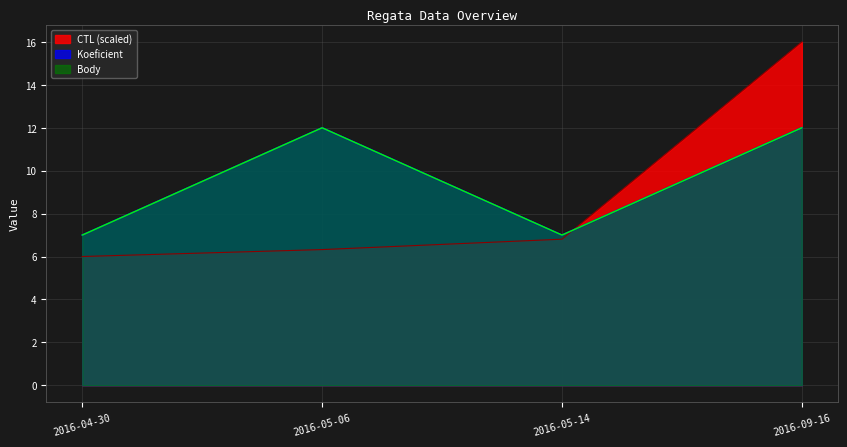

True or false: CTL has more than 1 interior local peaks.

False